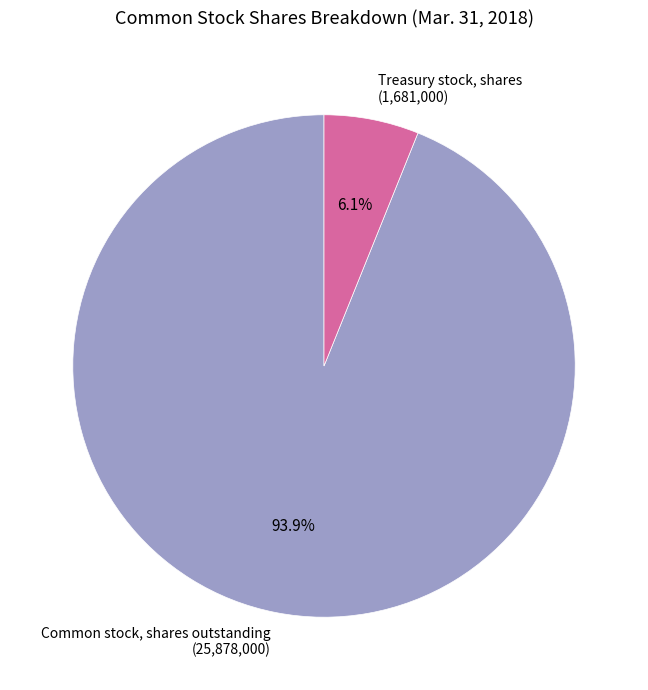

Rank the categories by value from highest to lowest.

Common stock, shares outstanding (25,878,000), Treasury stock, shares (1,681,000)